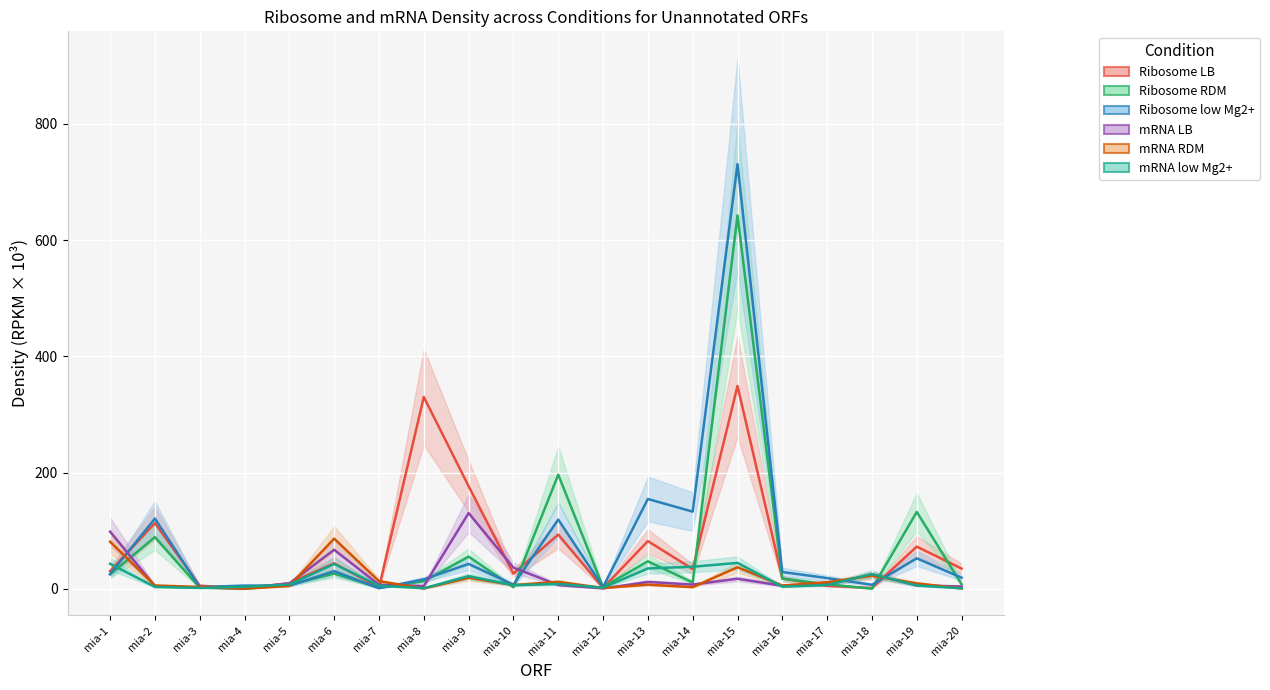

The Ribosome low Mg2+ series shows 25.2 at mia-1. True or false?

True